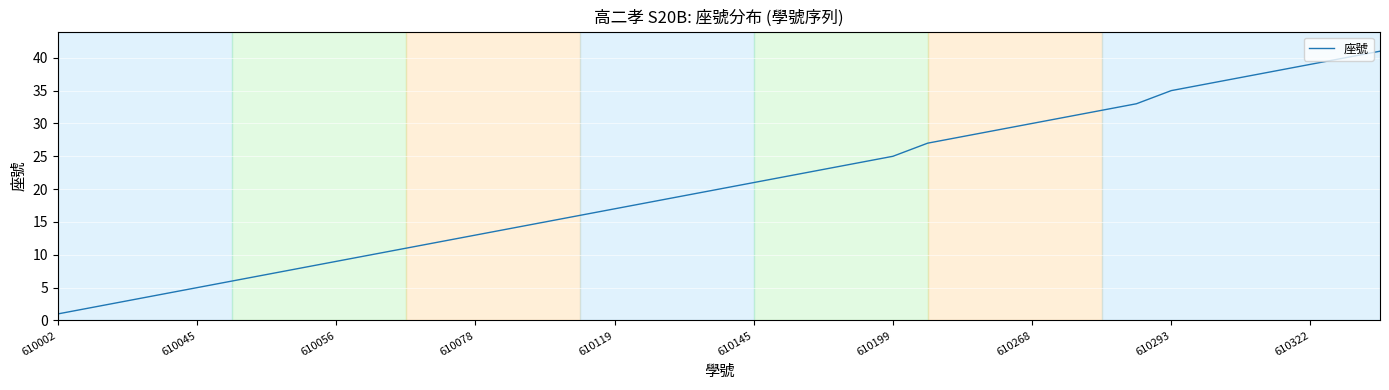

What is the difference between the maximum and minimum values?

40